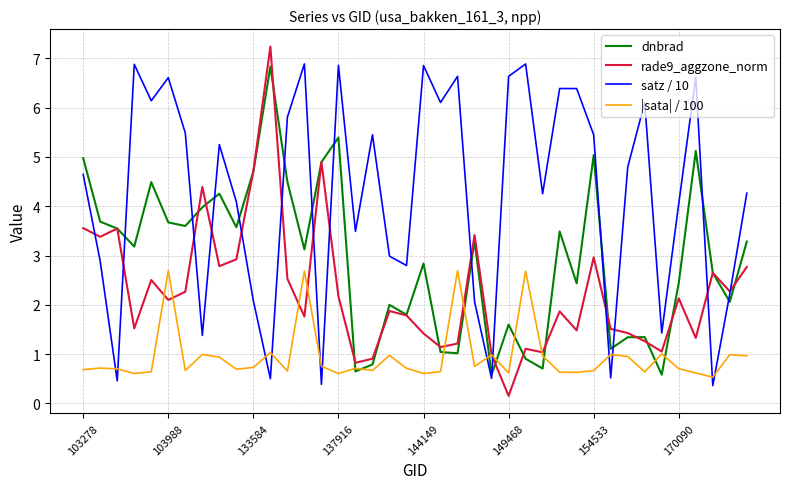

How many intersections are there between |sata| / 100 and satz / 10?

12